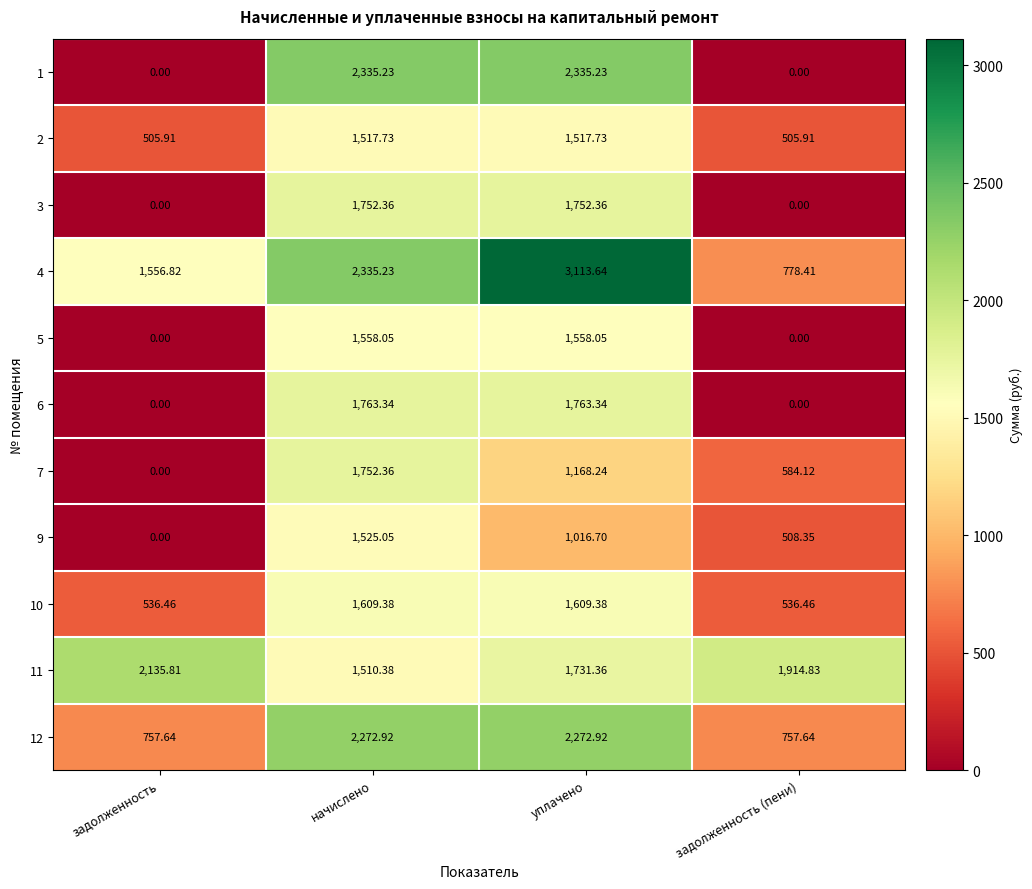

List the labels in order of 7 value, largest first.

начислено, уплачено, задолженность (пени), задолженность